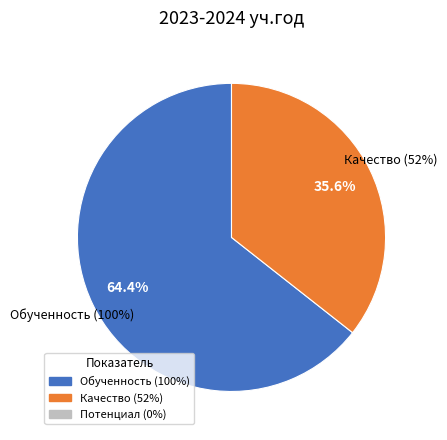

Does any single category account for the majority?

Yes